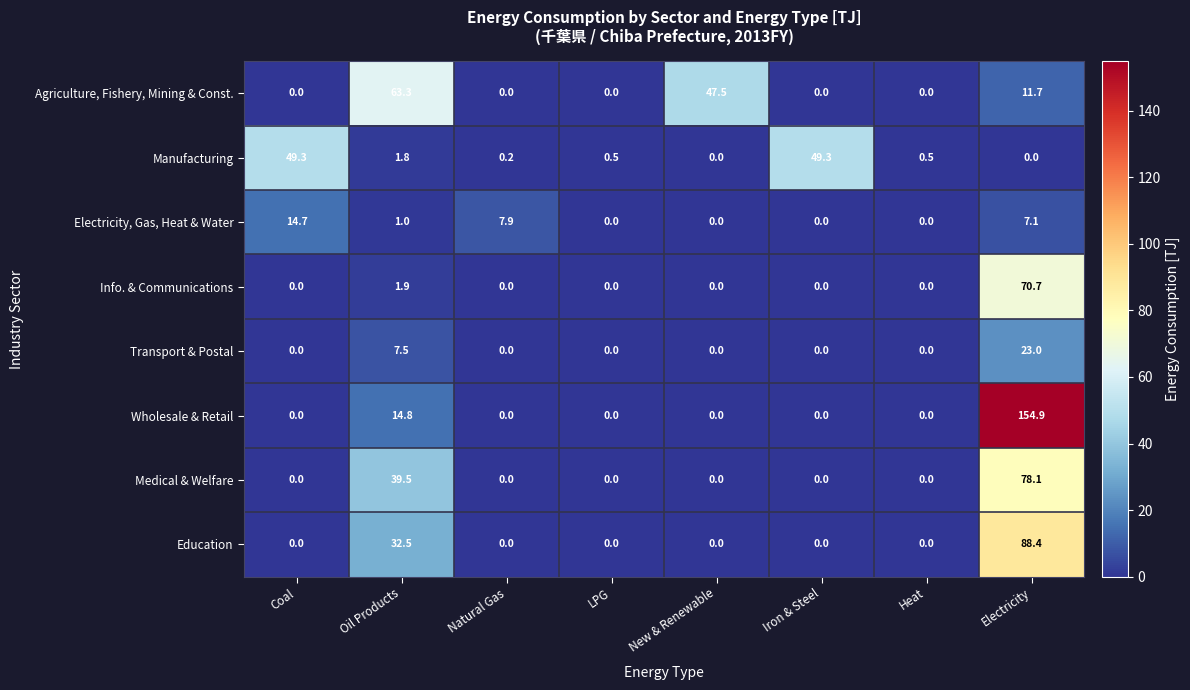

Is it true that Manufacturing equals 0.5 at LPG?

True